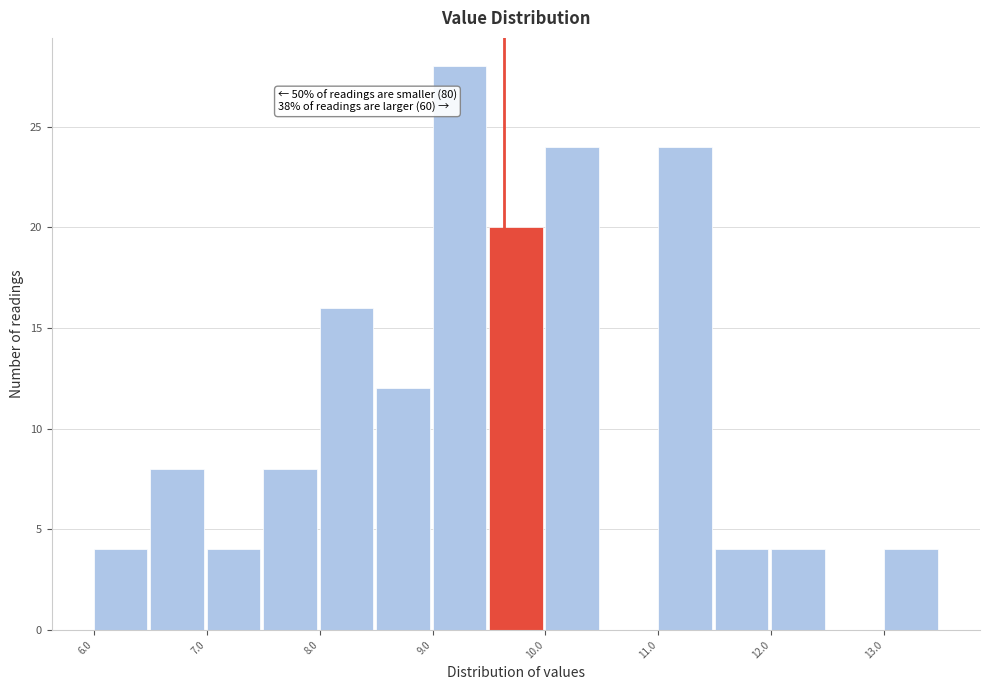

Which range on the x-axis has the tallest bar?

9.0 to 9.5